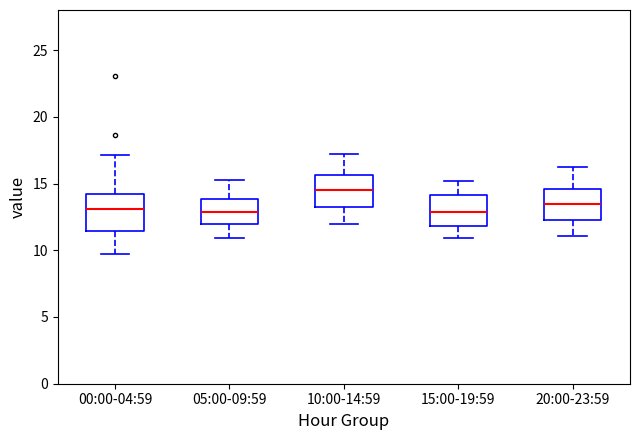

Reading left to right, transcribe this box plot: for each box, give where its median line is, the range the box spans, and where its two whiskers end, as read against the y-axis. The values are not printed on the chart, so give them approximately, as read against the axis.

00:00-04:59: median 13.0, box 11.5 to 14.0, whiskers 10.0 to 17.0
05:00-09:59: median 13.0, box 12.0 to 14.0, whiskers 11.0 to 15.5
10:00-14:59: median 14.5, box 13.5 to 15.5, whiskers 12.0 to 17.0
15:00-19:59: median 13.0, box 12.0 to 14.0, whiskers 11.0 to 15.0
20:00-23:59: median 13.5, box 12.5 to 14.5, whiskers 11.0 to 16.0